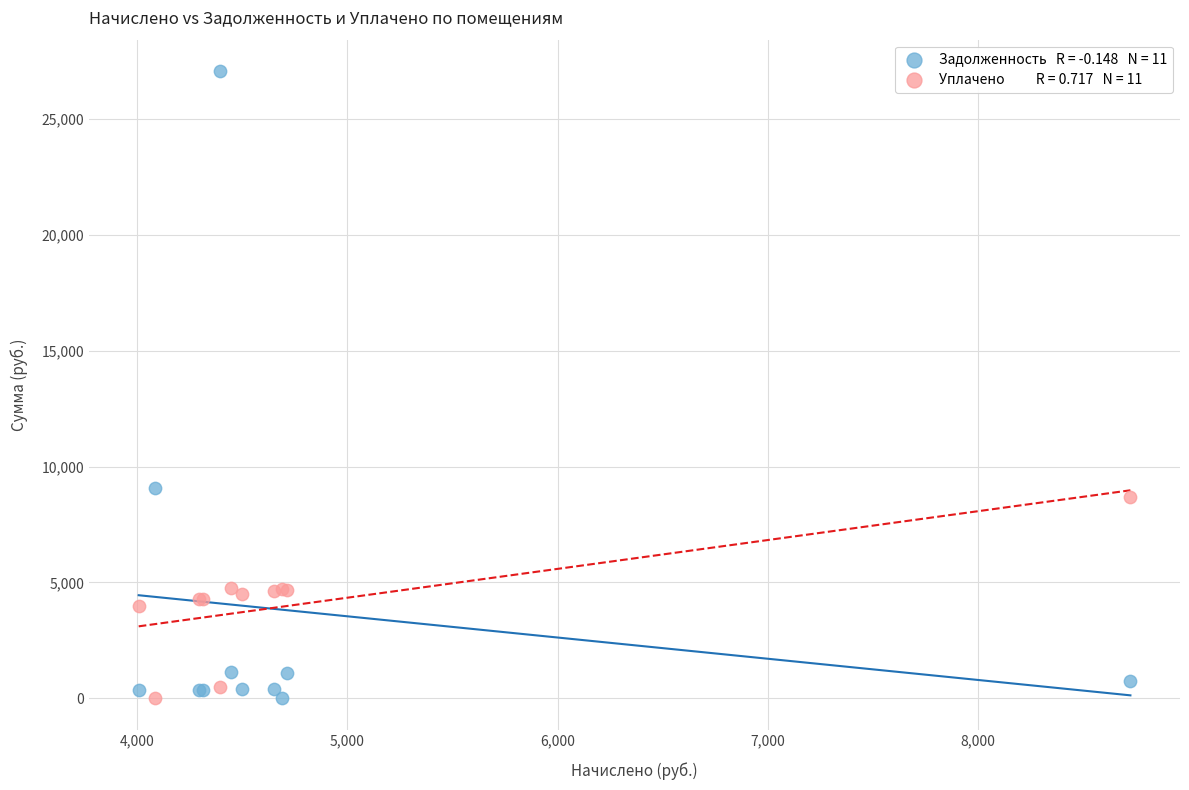

Across all series, what Y value is closest to 13538?

9078.8